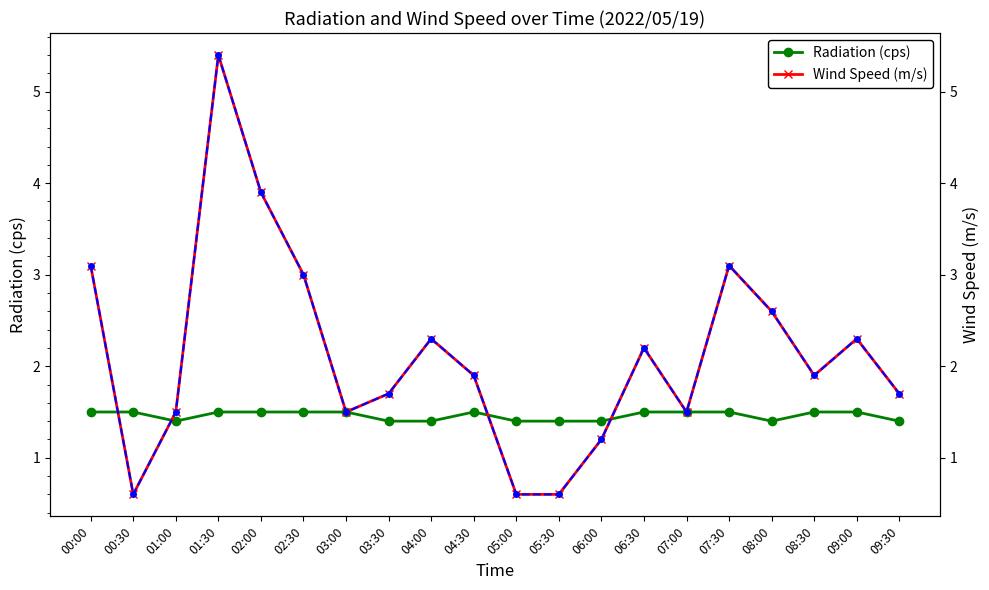

True or false: Wind Speed (twin) and Wind Speed (m/s) cross at least once.

False